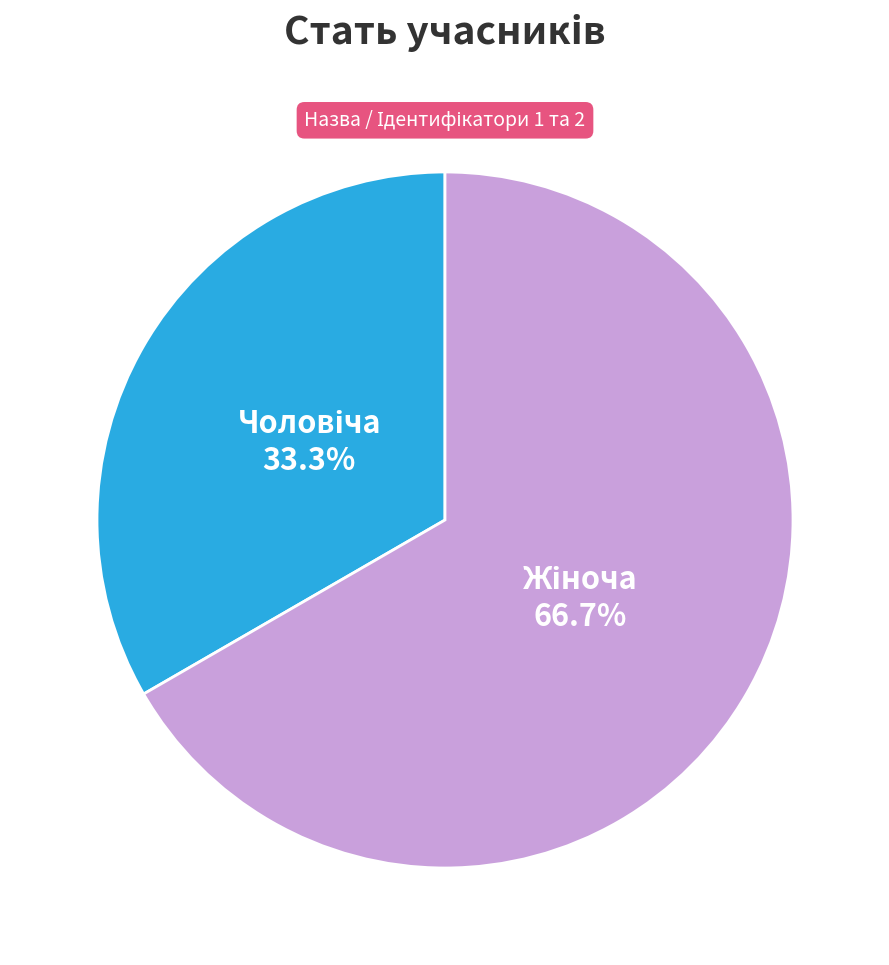

Is there any slice that represents more than half of the pie?

Yes